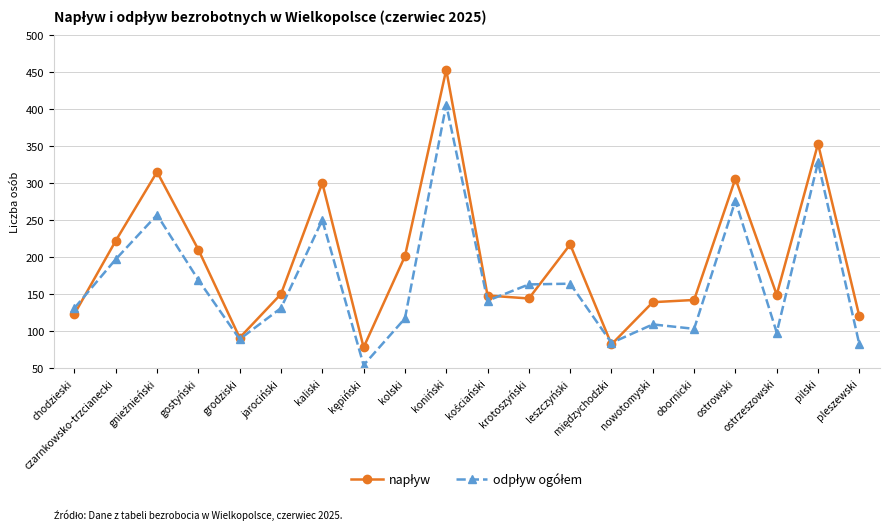

Which label corresponds to the largest value in the chart?

koniński